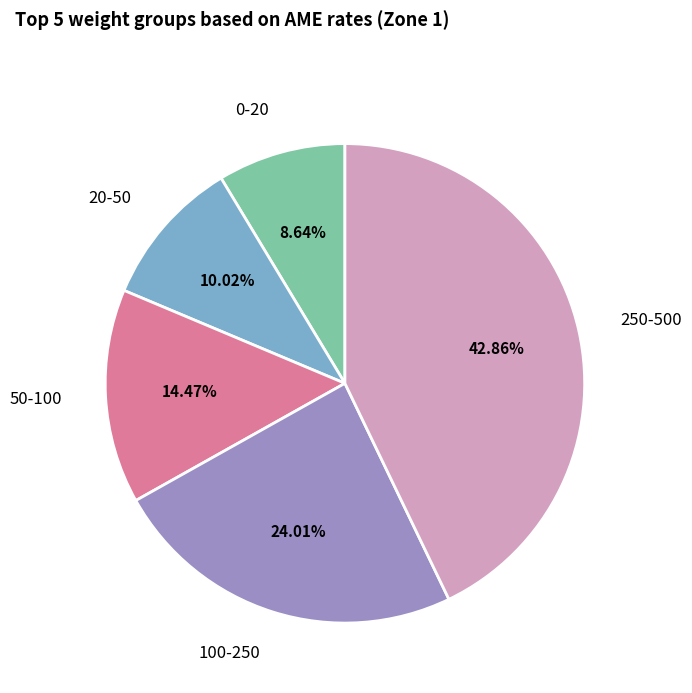

The 50-100 slice represents 14% of the pie. True or false?

True